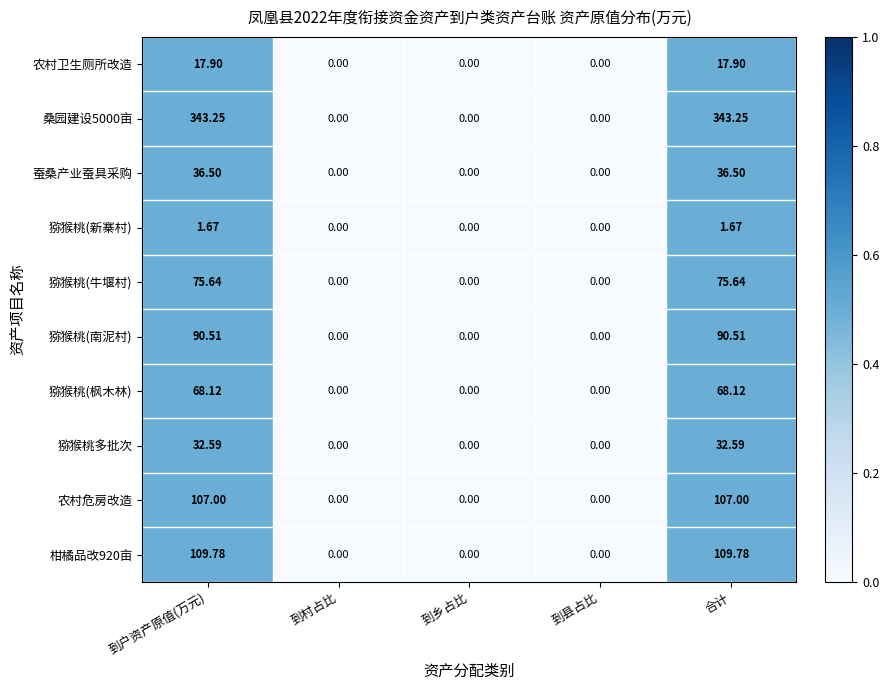

Is the value of 桑园建设5000亩 at 合计 greater than the value of 猕猴桃(南泥村) at 到县占比?

Yes